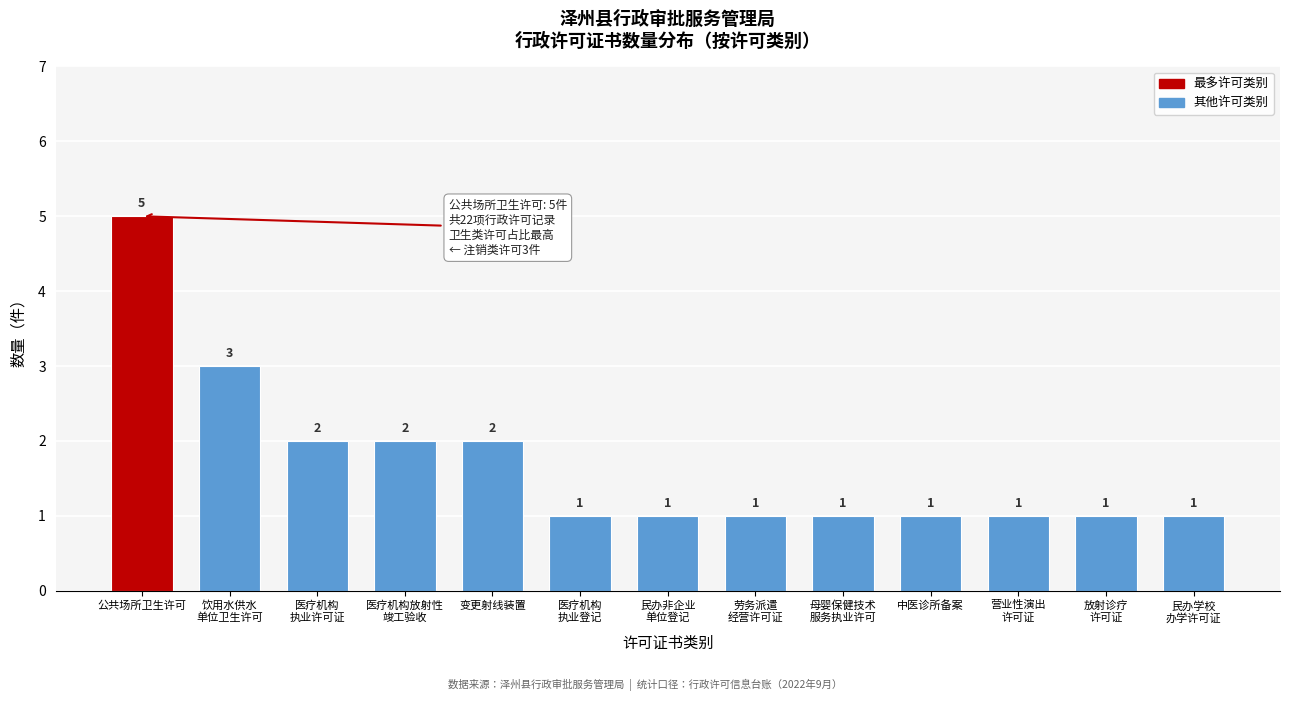

Reading right to left, extract all data points from this chart.

1	1	1	1	1	1	1	1	2	2	2	3	5